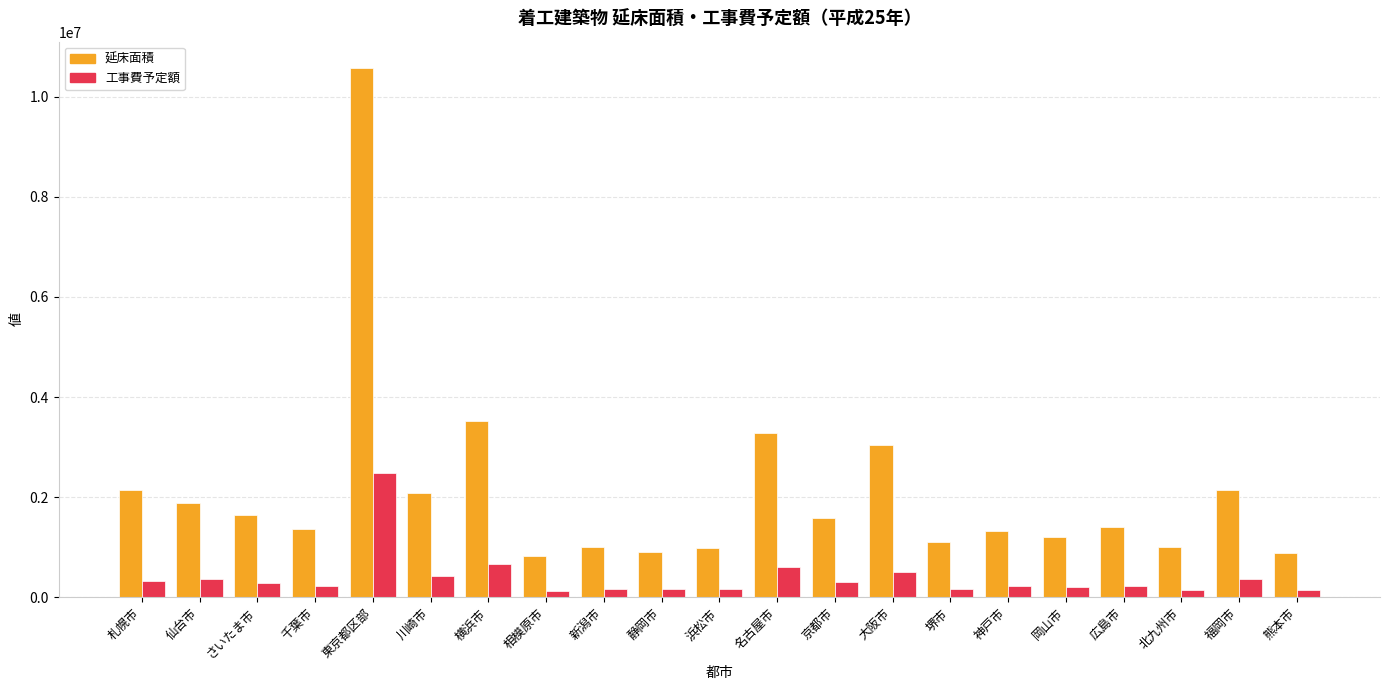

Between 相模原市 and 大阪市, which series saw the biggest shift?

延床面積